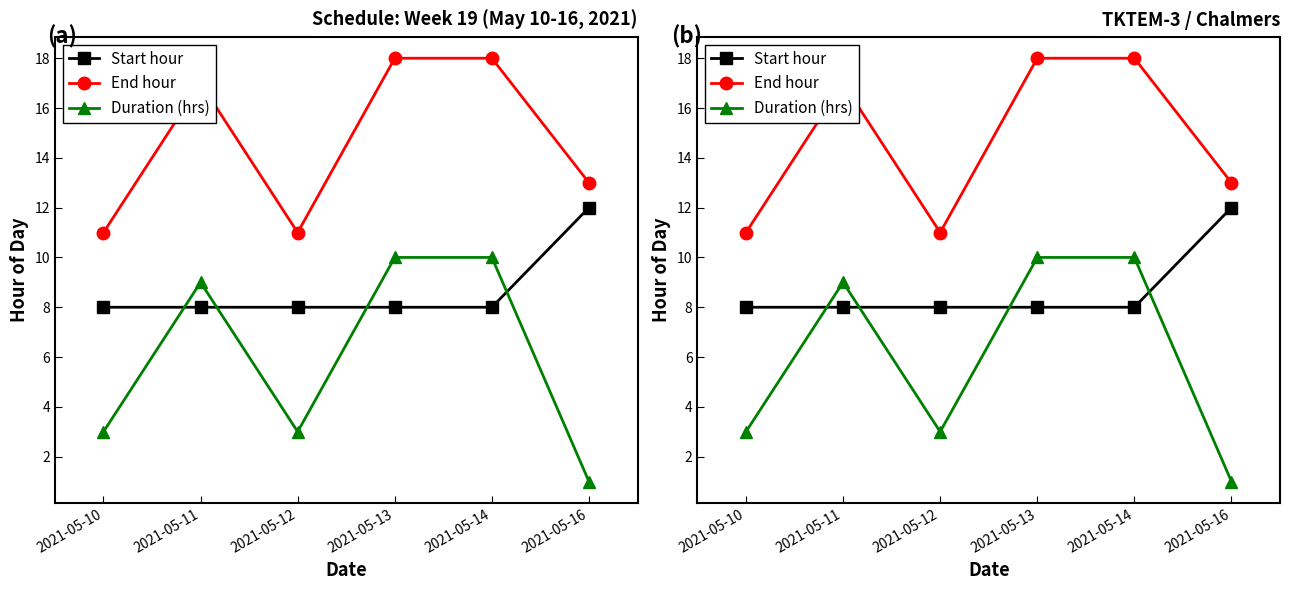

What is the spread (max minus min) of values at 2021-05-12?

8